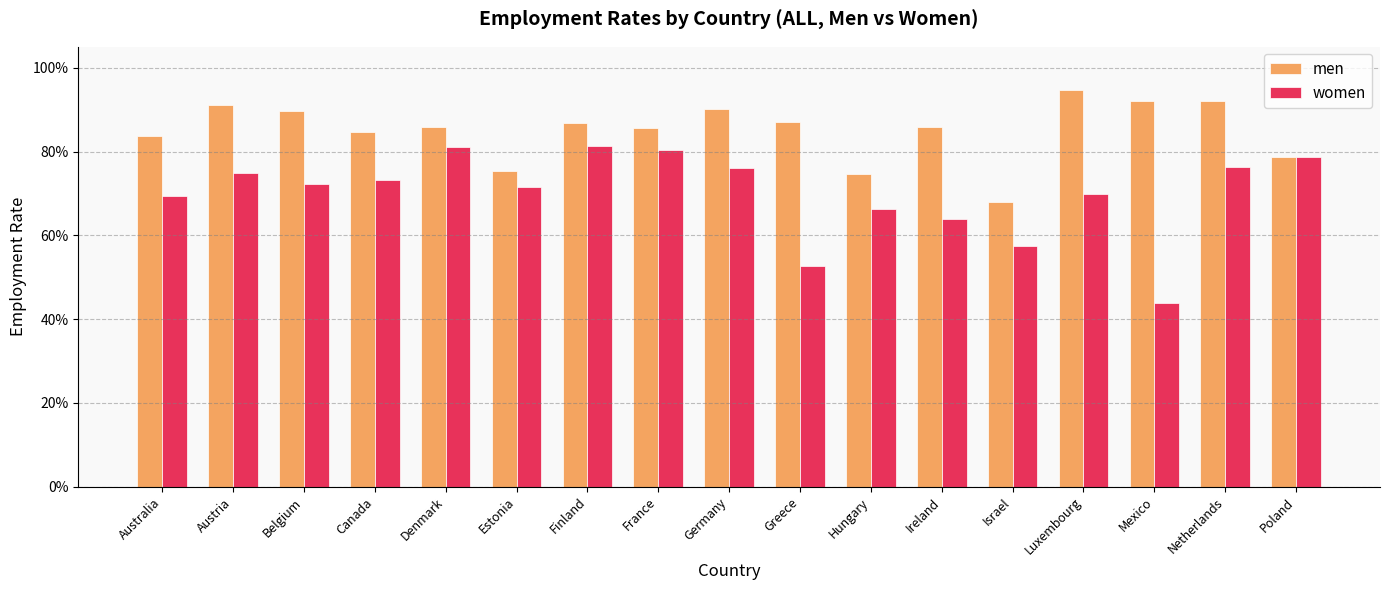

Are the bars horizontal?

No